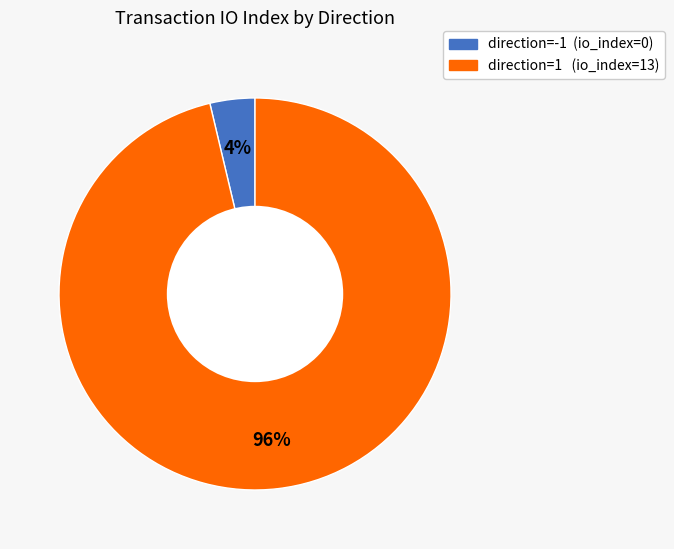

To the nearest percent, what is the combined percentage of direction=-1 (io_index=0) and direction=1 (io_index=13)?

100%